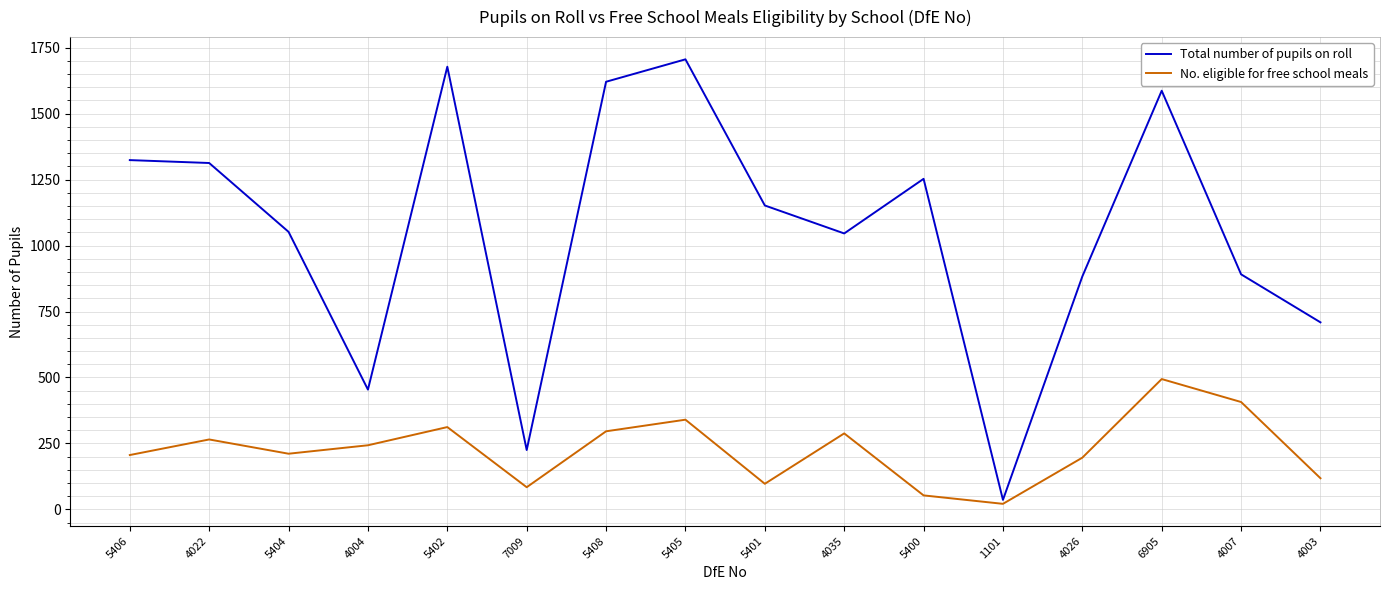

List the series in order of their peak value, highest first.

Total number of pupils on roll, No. eligible for free school meals